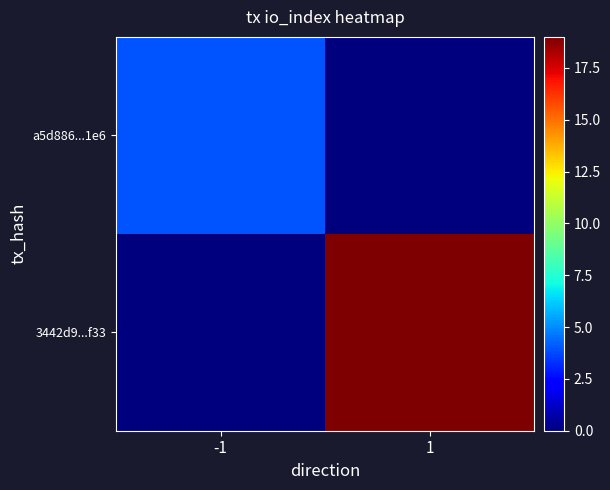

Reading left to right, extract all data points from this chart.

a5d886...1e6: -1=4	1=0
3442d9...f33: -1=0	1=19